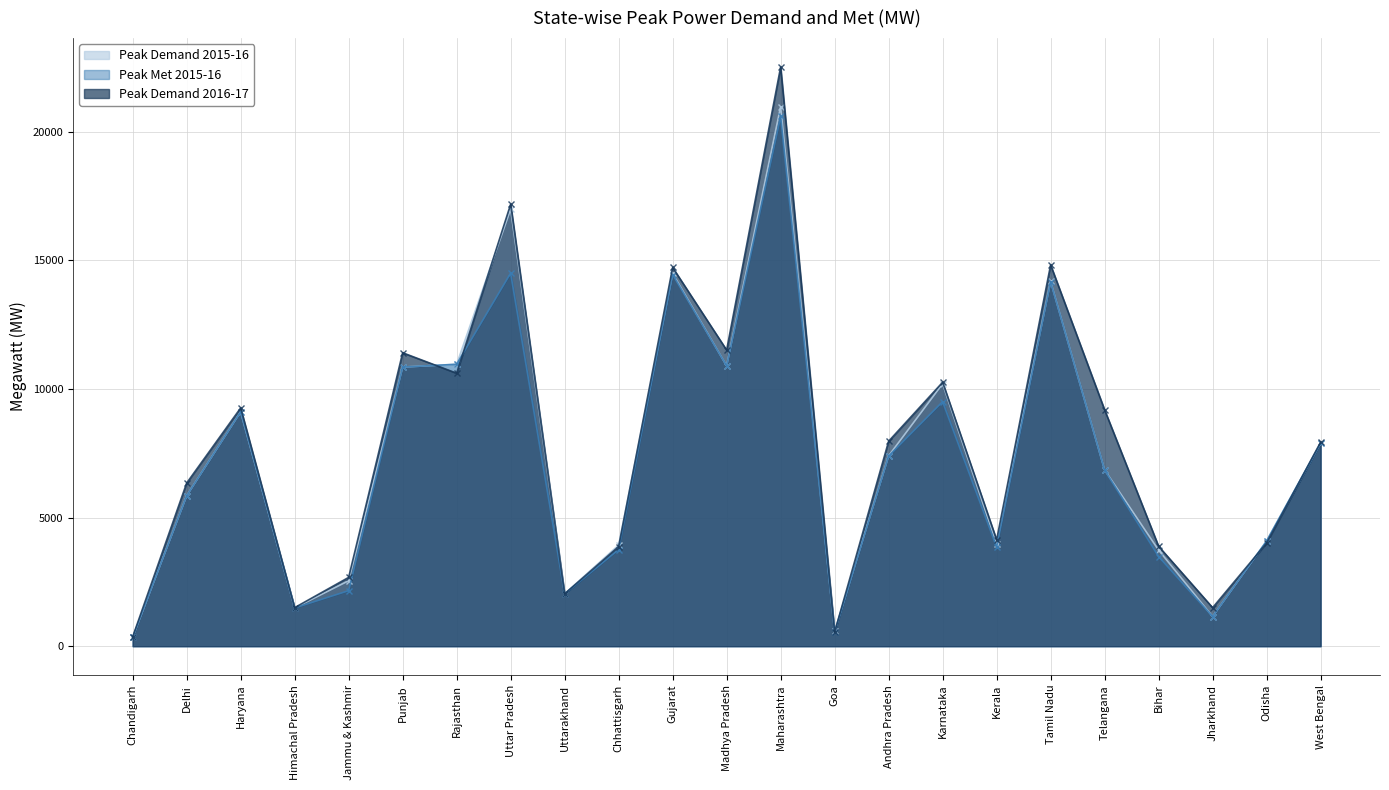

True or false: Peak Met 2015-16 and Peak Demand 2016-17 cross at least once.

True